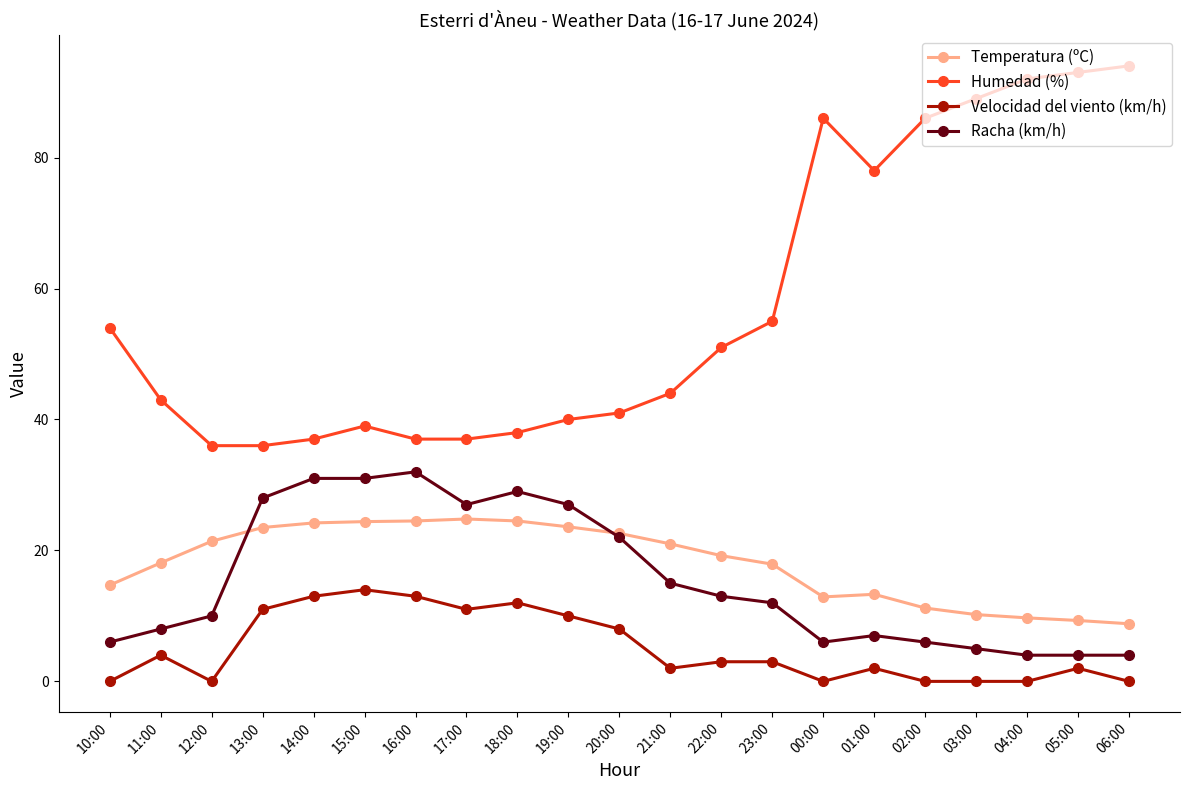

Rank the series at 14:00 from lowest to highest value.

Velocidad del viento (km/h), Temperatura (ºC), Racha (km/h), Humedad (%)